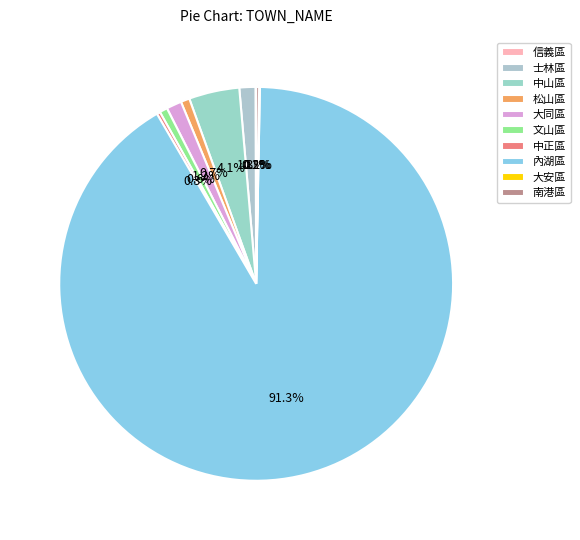

Rank the categories by value from highest to lowest.

內湖區, 中山區, 士林區, 大同區, 文山區, 松山區, 中正區, 南港區, 大安區, 信義區